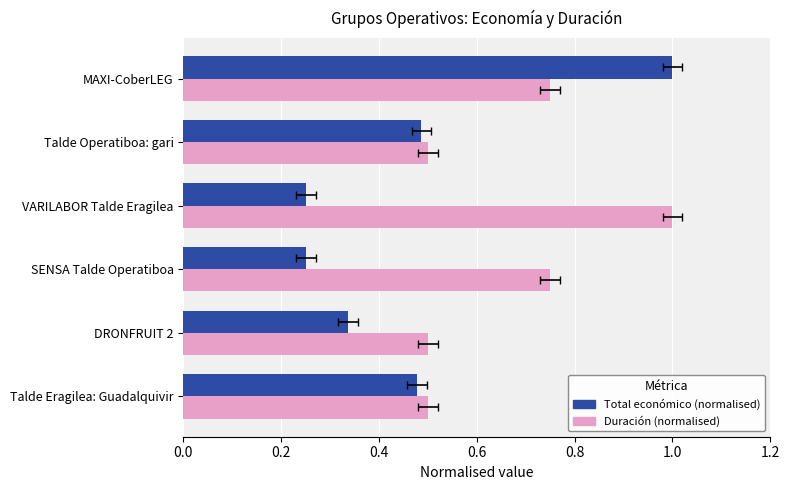

What is the value of the Total económico (normalised) bar at the 3rd from the left?

0.3